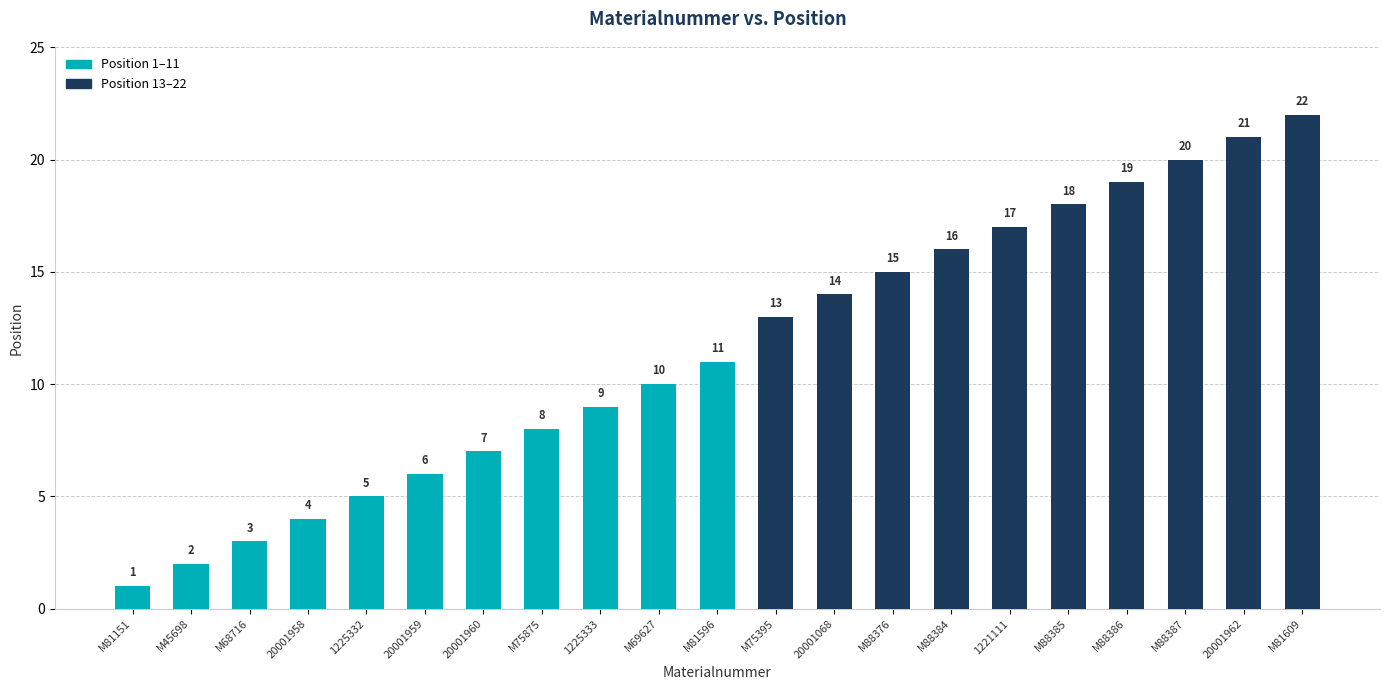

At which category does the chart reach its minimum across all series?

M81151